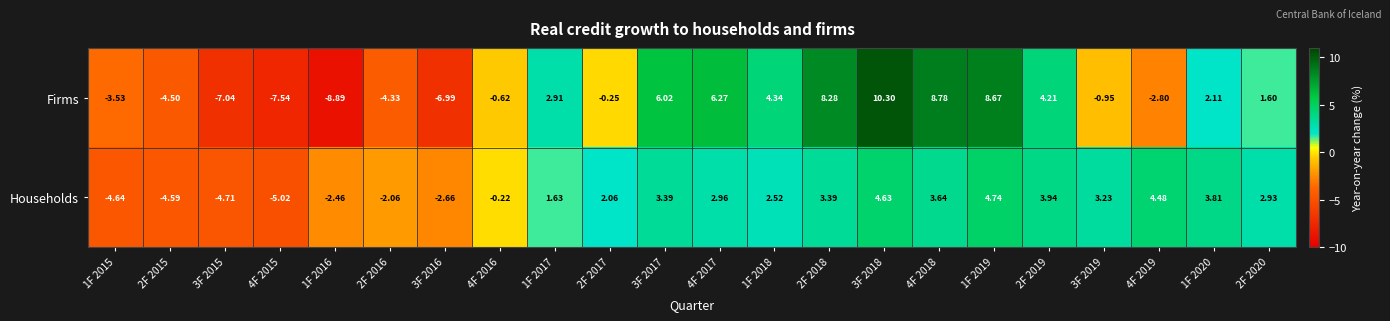

Which series has the largest total across all categories?

Households